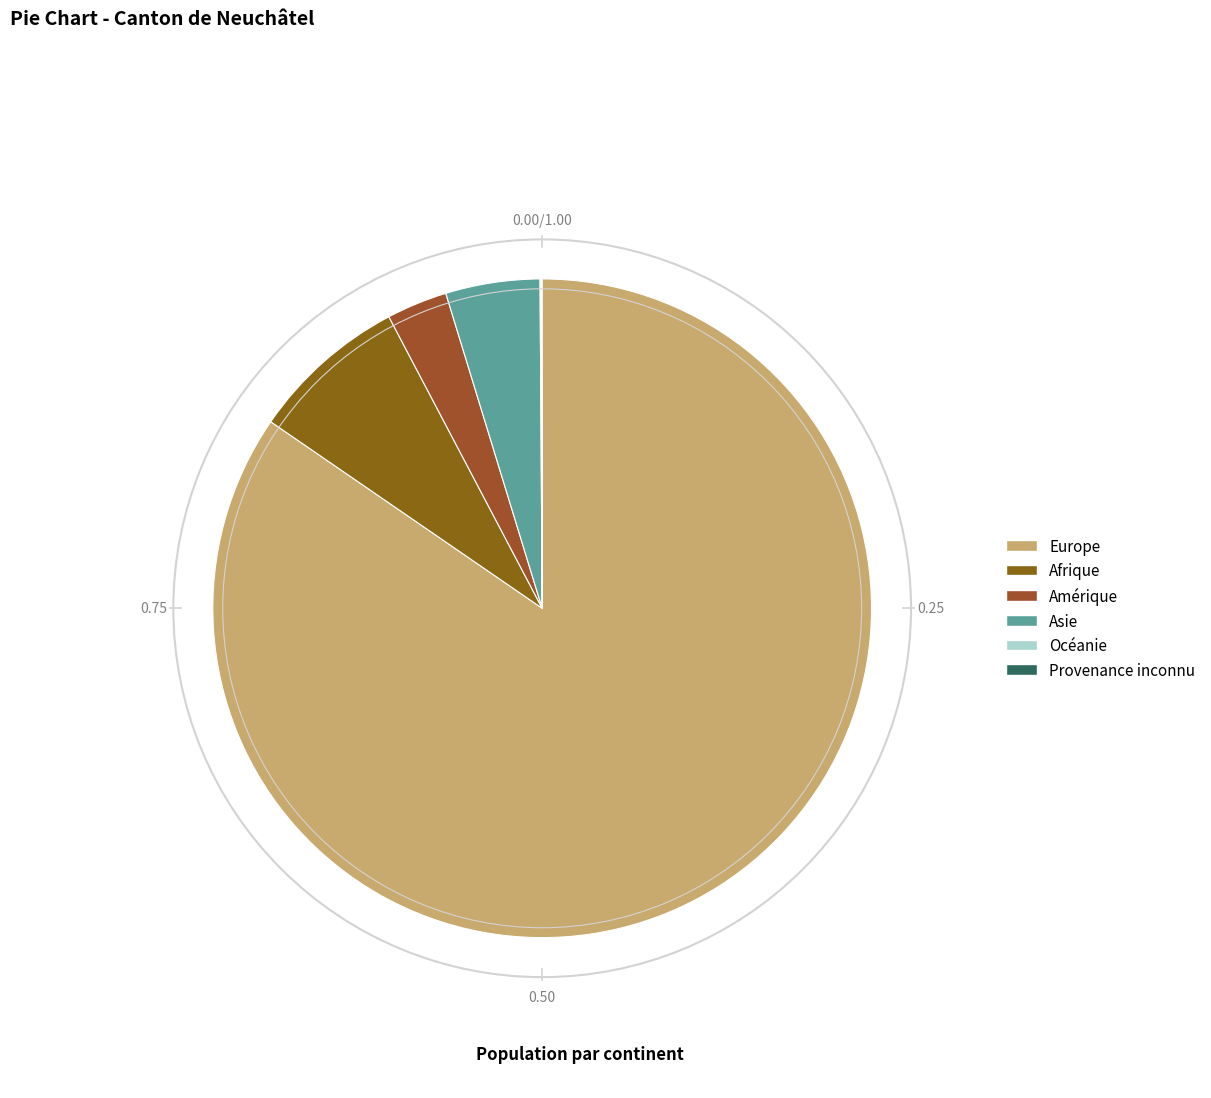

The Europe slice represents 85% of the pie. True or false?

True